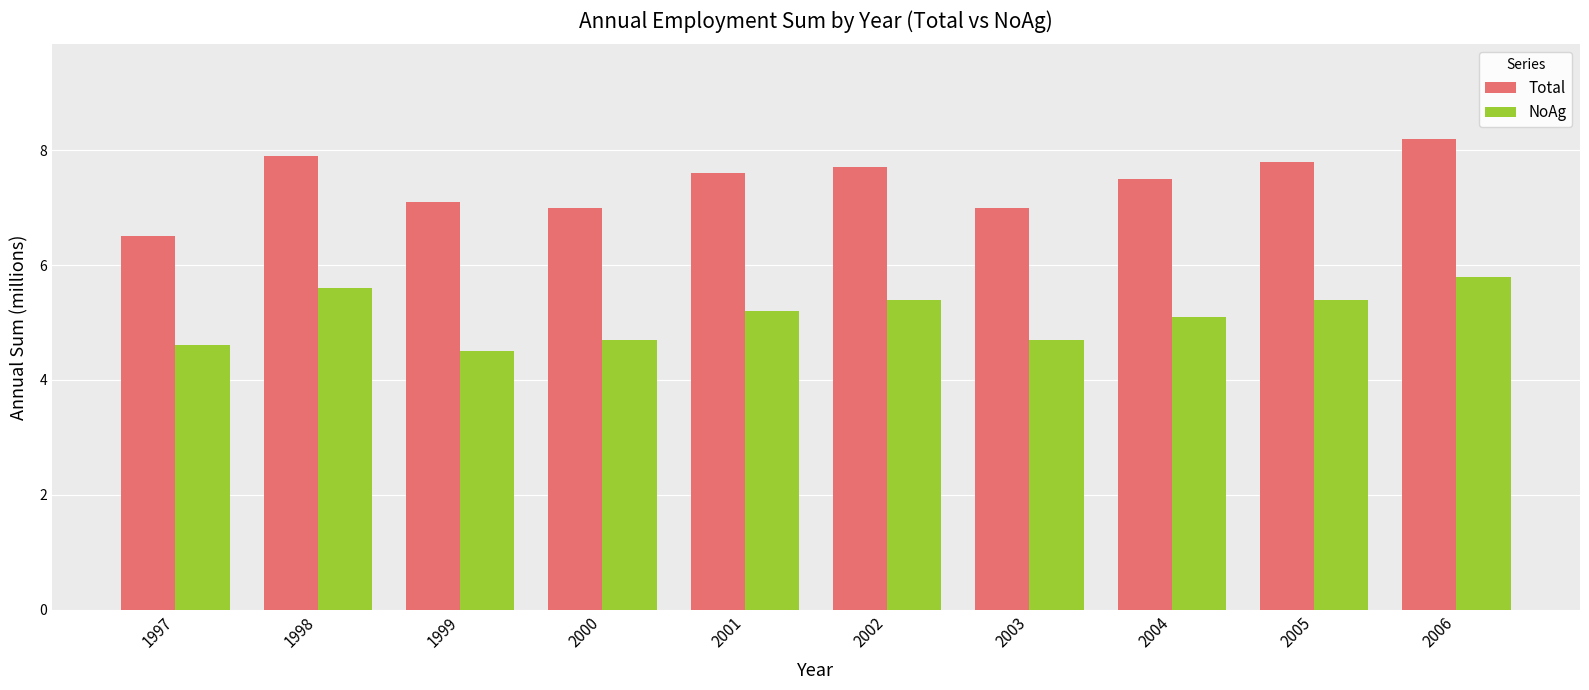

Reading right to left, what are all the values shown in this chart?

Total: 2006=8.2	2005=7.8	2004=7.5	2003=7.0	2002=7.7	2001=7.6	2000=7.0	1999=7.1	1998=7.9	1997=6.5
NoAg: 2006=5.8	2005=5.4	2004=5.1	2003=4.7	2002=5.4	2001=5.2	2000=4.7	1999=4.5	1998=5.6	1997=4.6